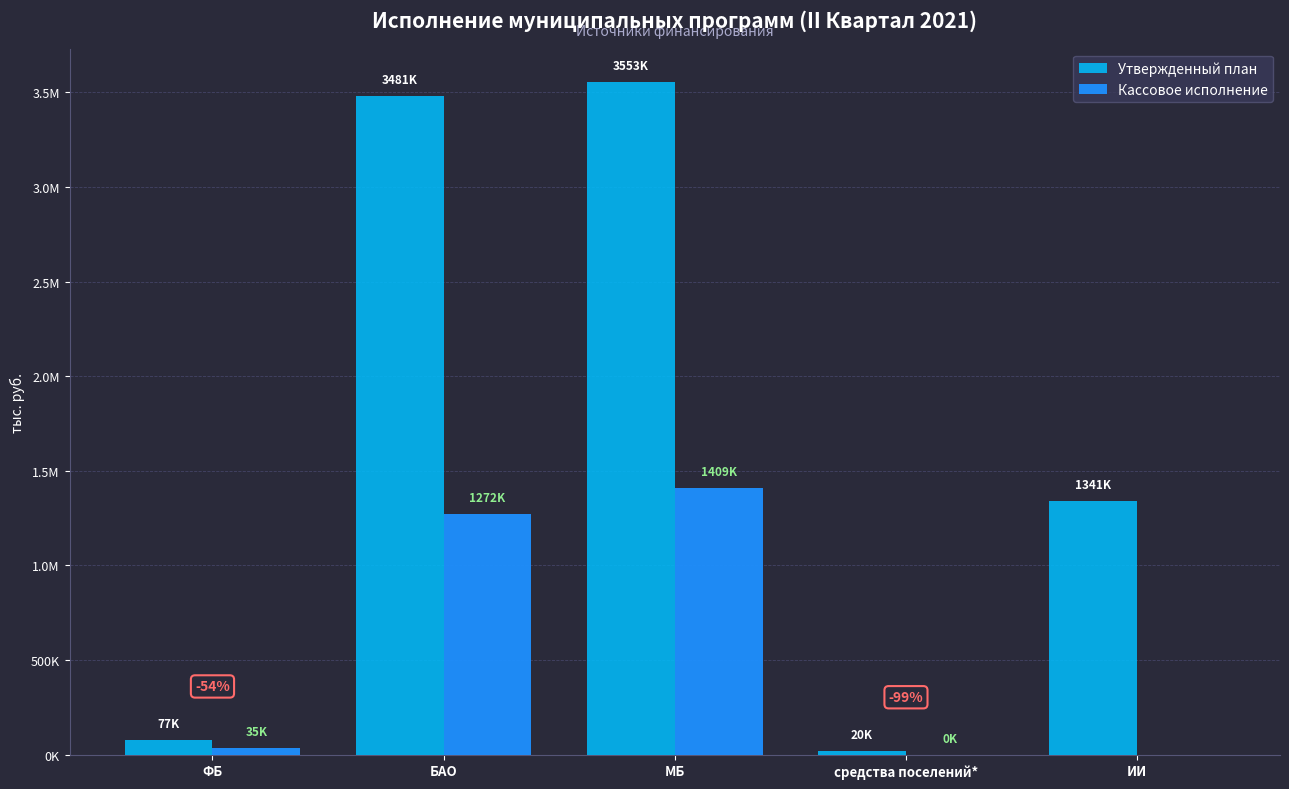

At which label is Кассовое исполнение closest to 704396?

БАО